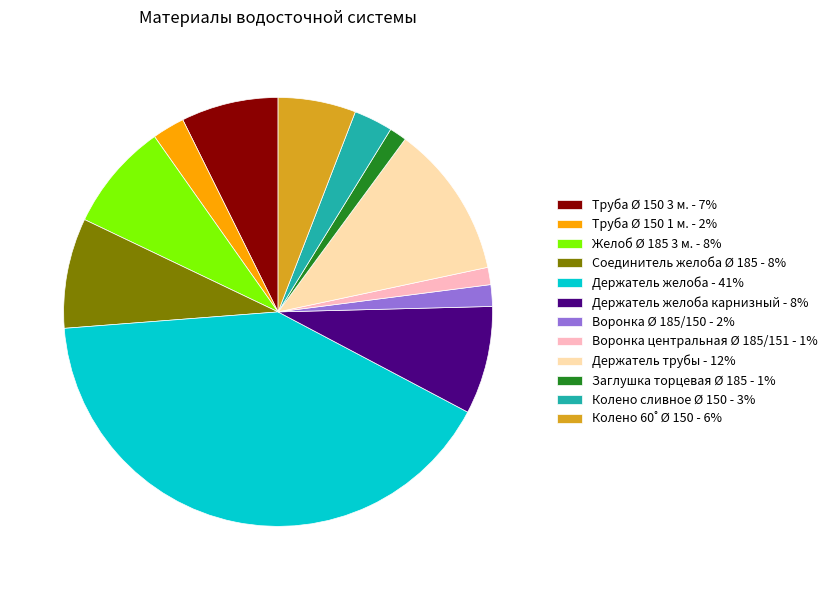

How many segments does this pie chart have?

12